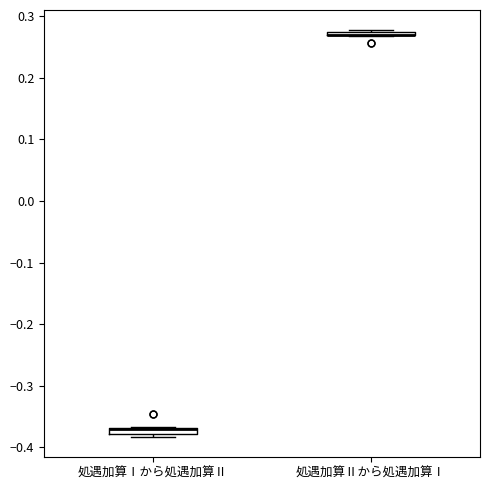

Where is the upper edge of the box for 処遇加算Ⅱから処遇加算Ⅰ on the y-axis? The values are not printed on the chart, so give them approximately, as read against the axis.

0.28